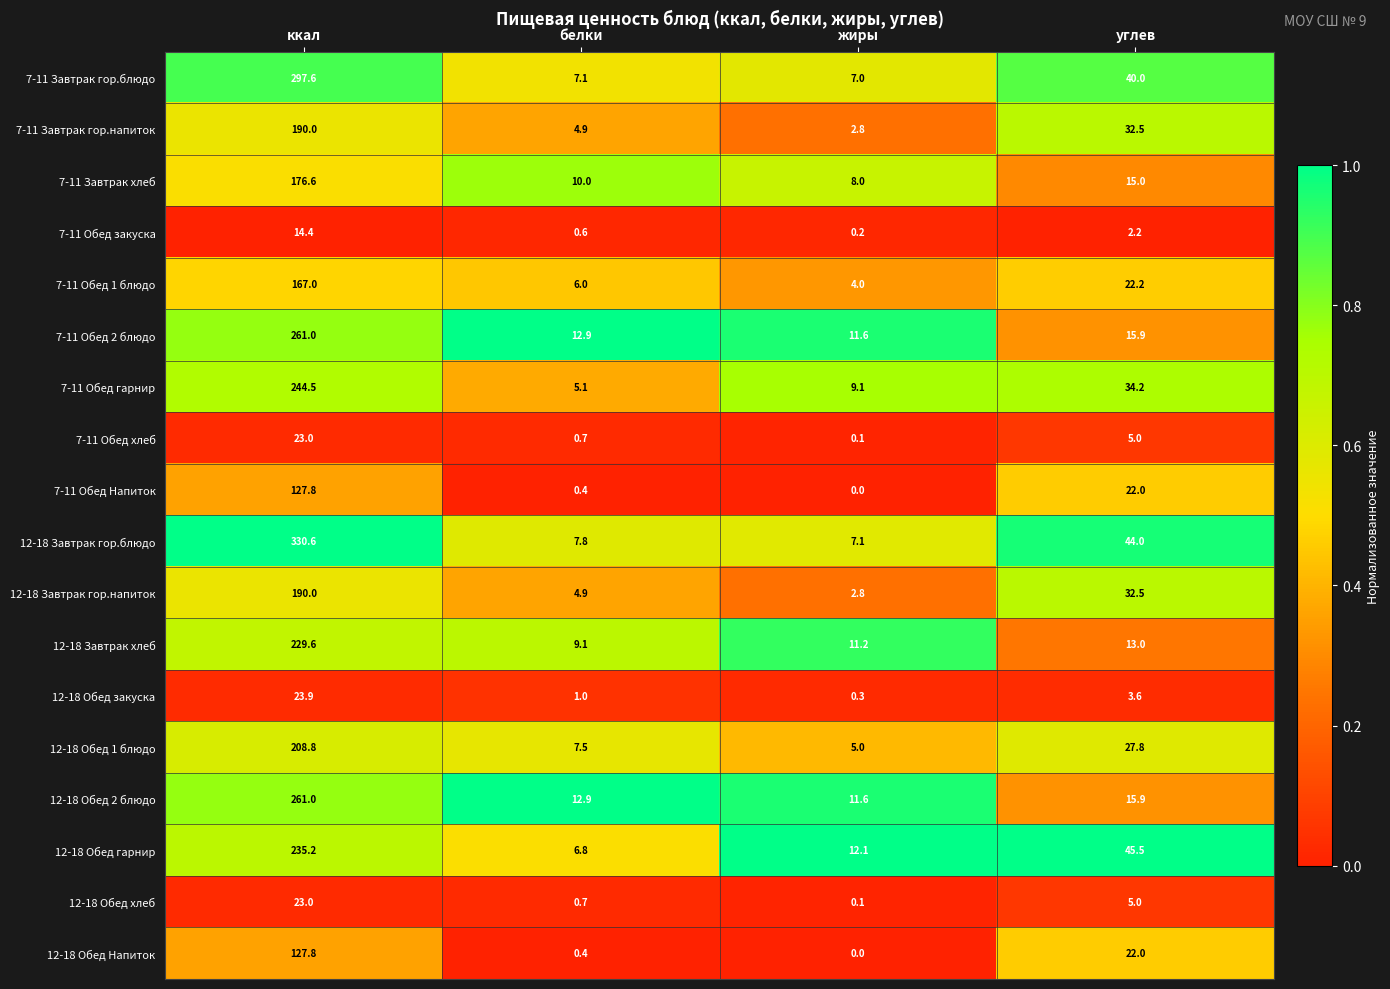

Read the 7-11 Обед Напиток value at углев.

22.0